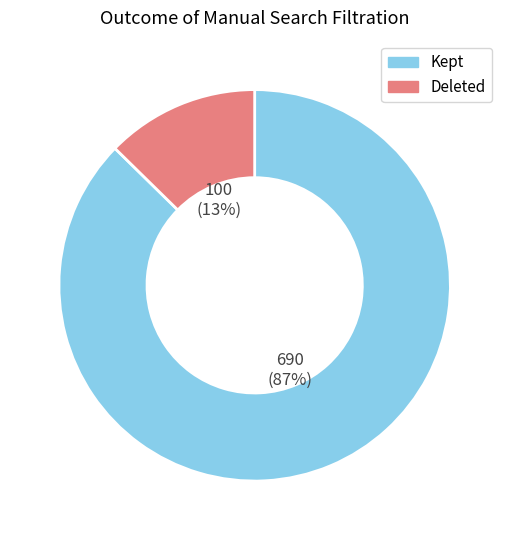

Is there any slice that represents more than half of the pie?

Yes